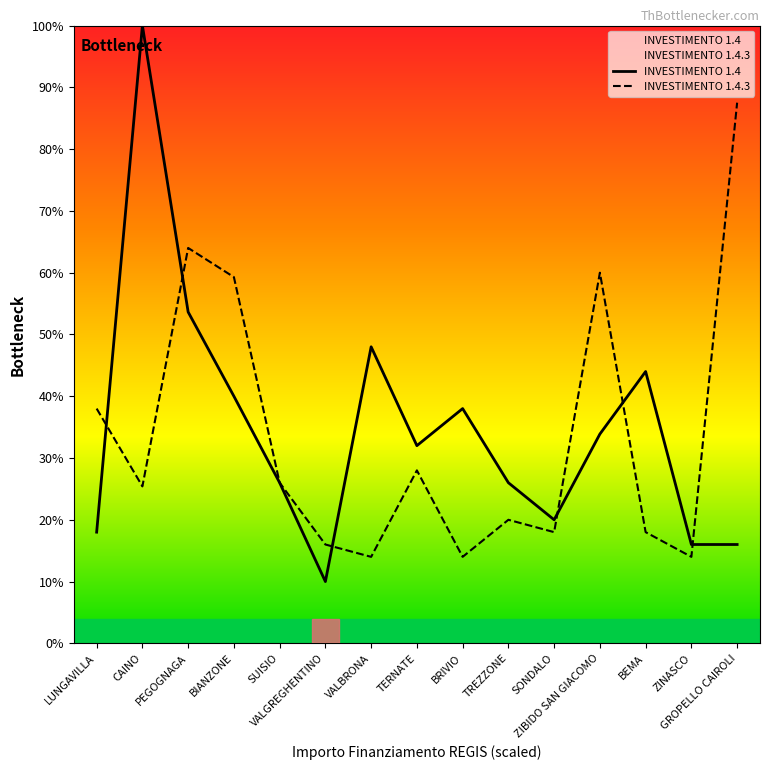

True or false: INVESTIMENTO 1.4.3 has a value of 14.0 at VALBRONA.

True